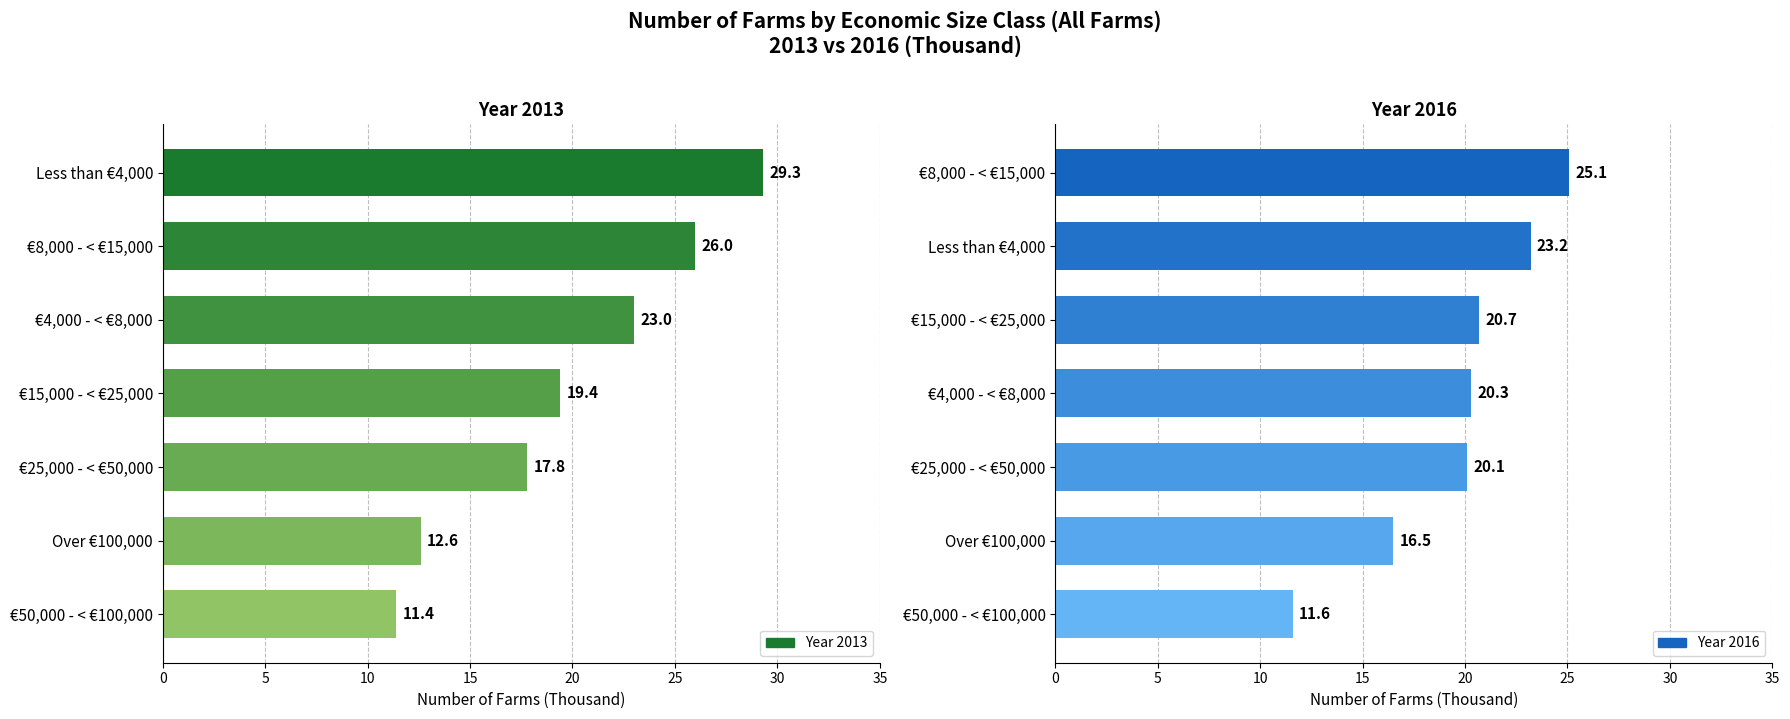

At which category is the sum across all series the highest?

Less than €4,000